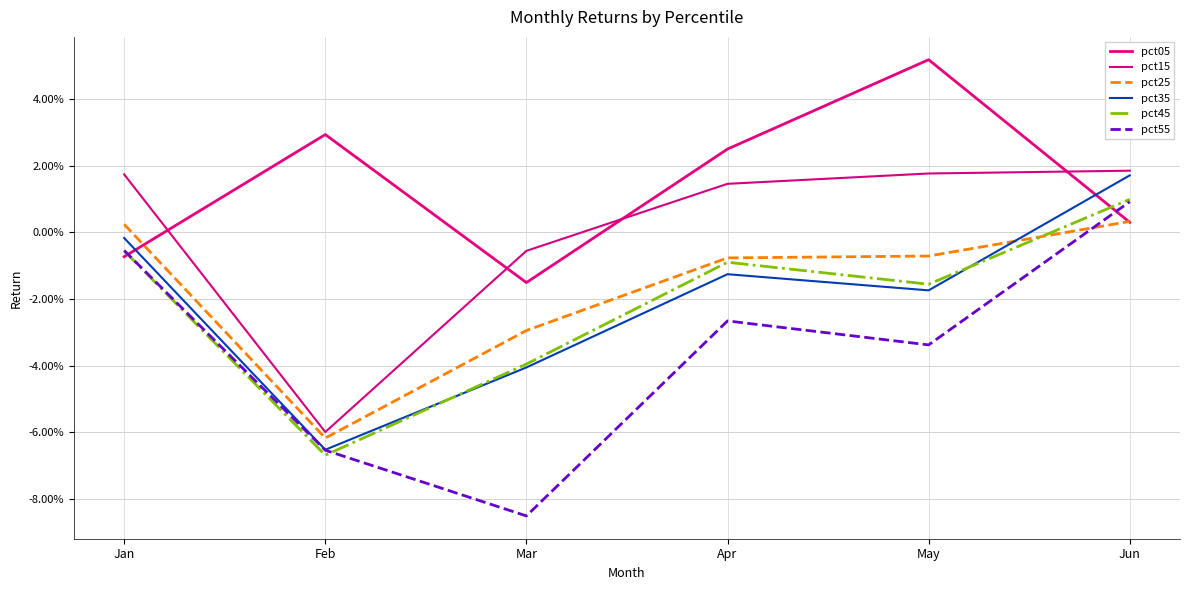

Does the chart display data point markers on the line(s)?

No